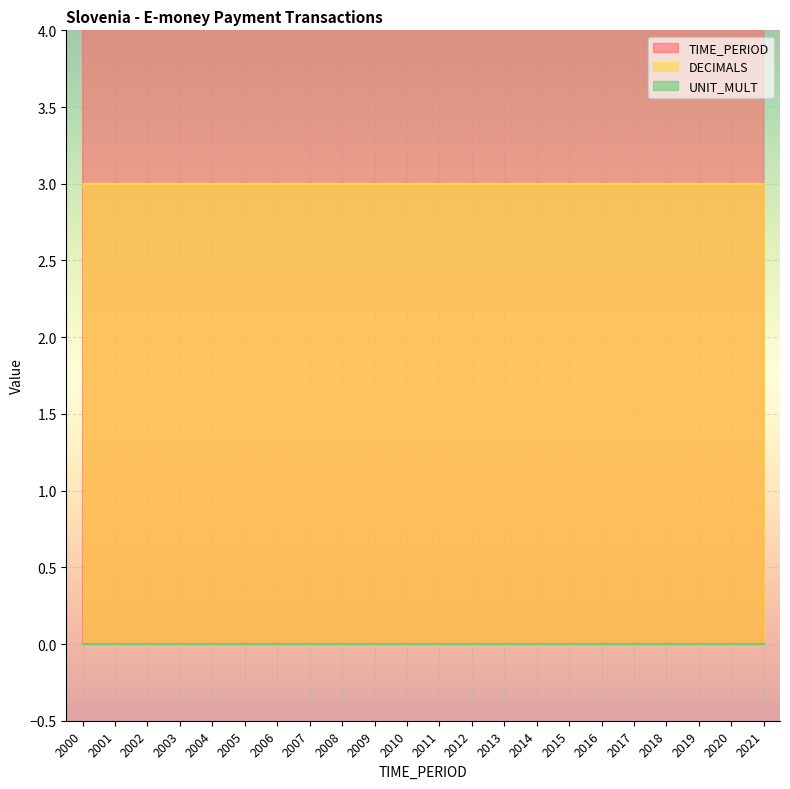

How many lines are shown in the chart?

3